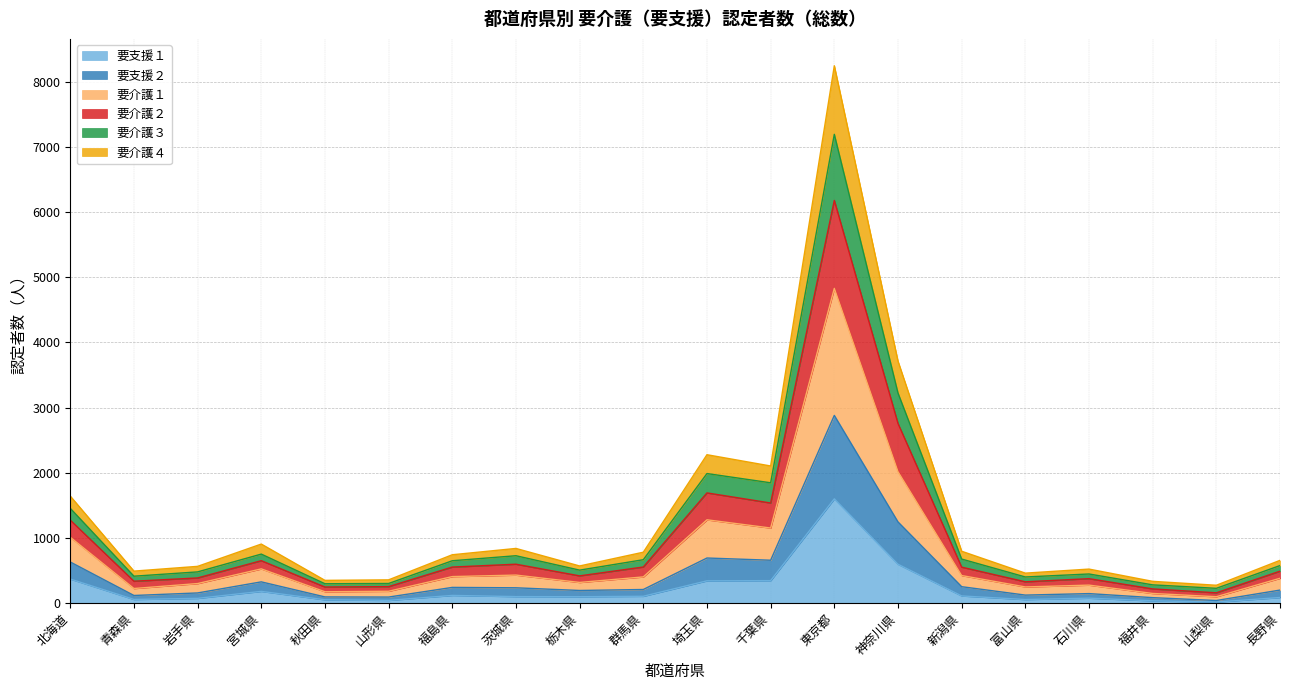

At which category is the sum across all series the highest?

東京都